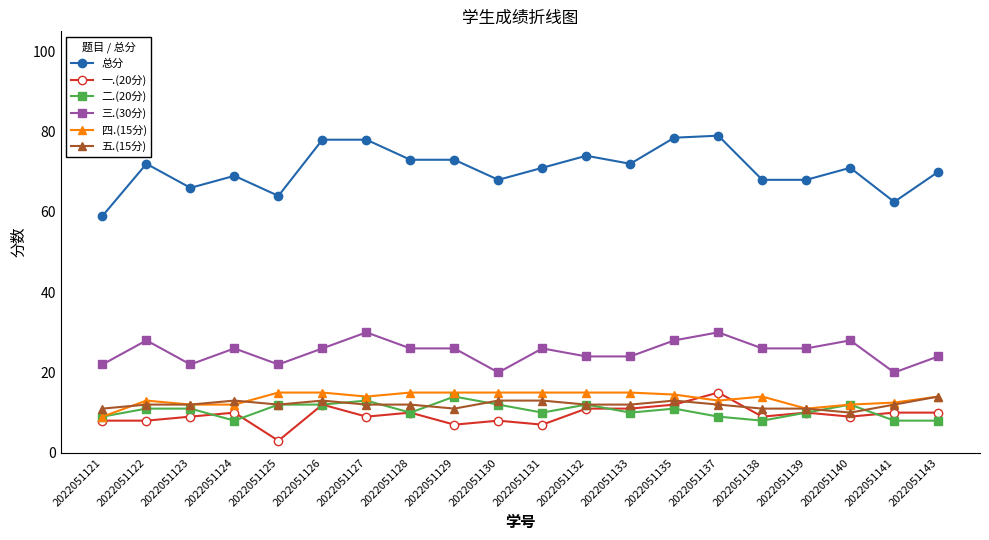

Which series has the largest total across all categories?

总分